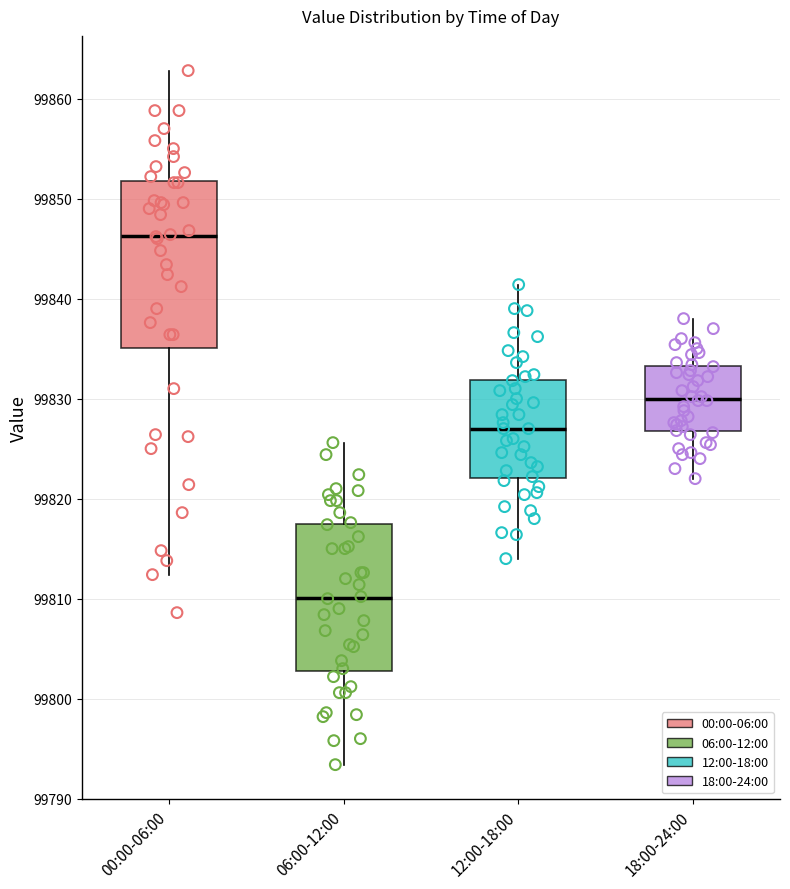

Where is the lower edge of the box for 06:00-12:00 on the y-axis? The values are not printed on the chart, so give them approximately, as read against the axis.

99803